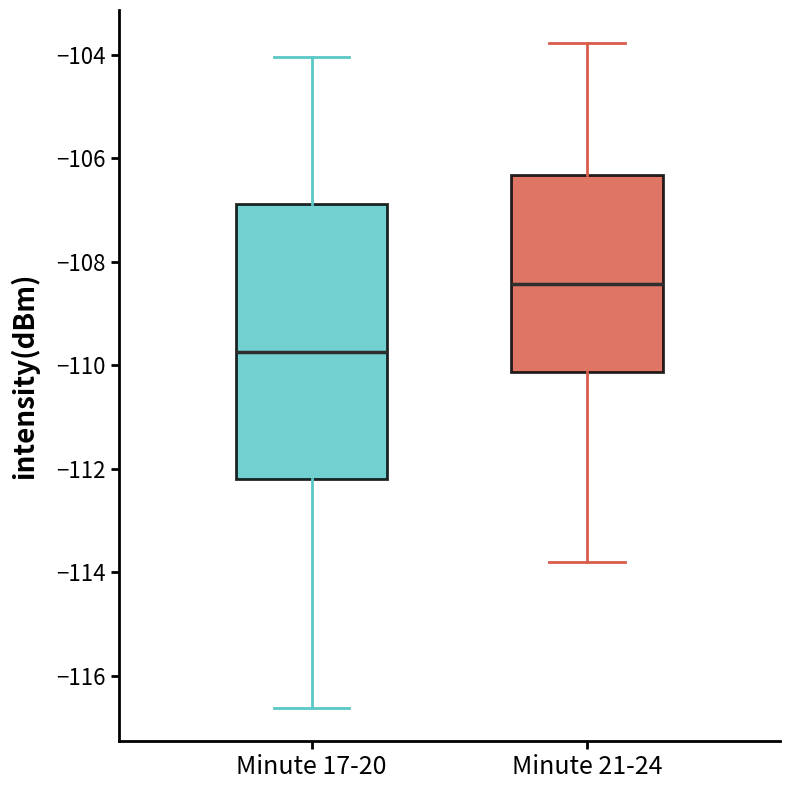

Where is the lower edge of the box for Minute 21-24 on the y-axis? The values are not printed on the chart, so give them approximately, as read against the axis.

-110.2